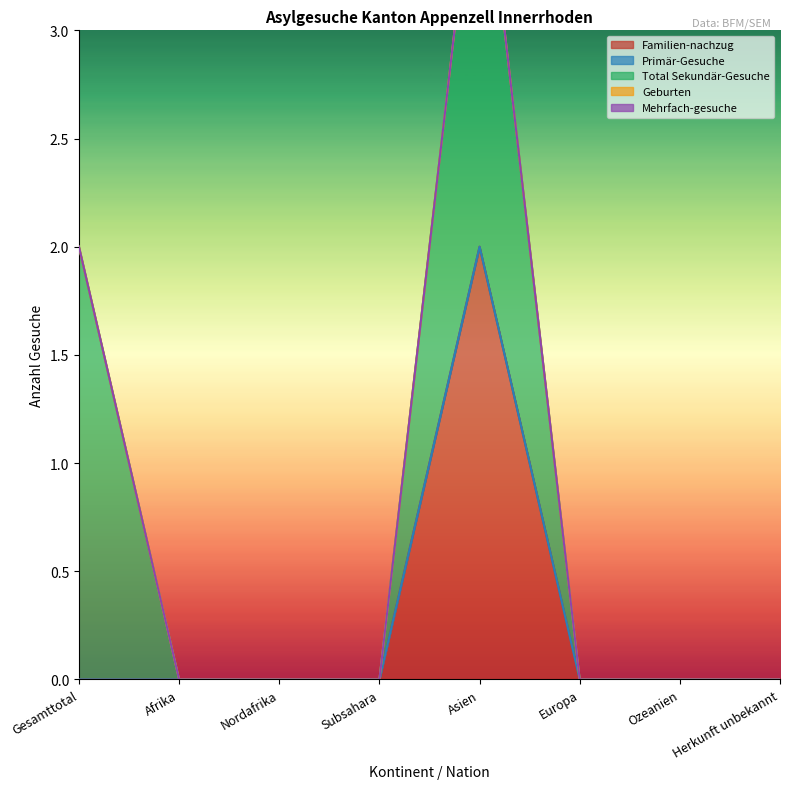

Is the value of Familien-nachzug at Asien greater than the value of Total Sekundär-Gesuche at Ozeanien?

Yes